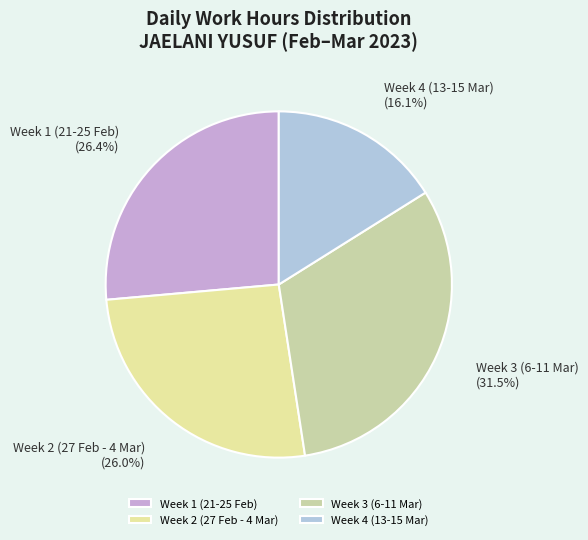

What is the largest slice in the pie chart?

Week 3 (6-11 Mar)